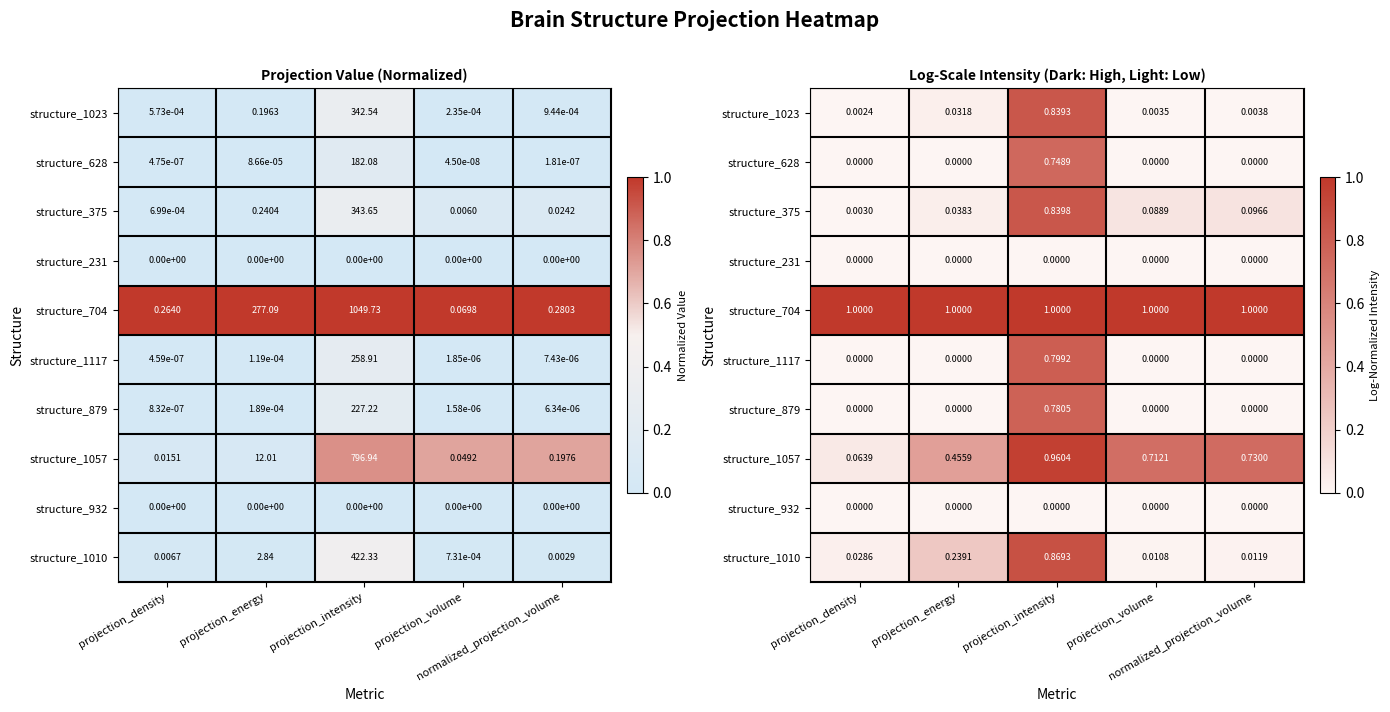

The structure_375 series shows 0.1 at normalized_projection_volume. True or false?

False